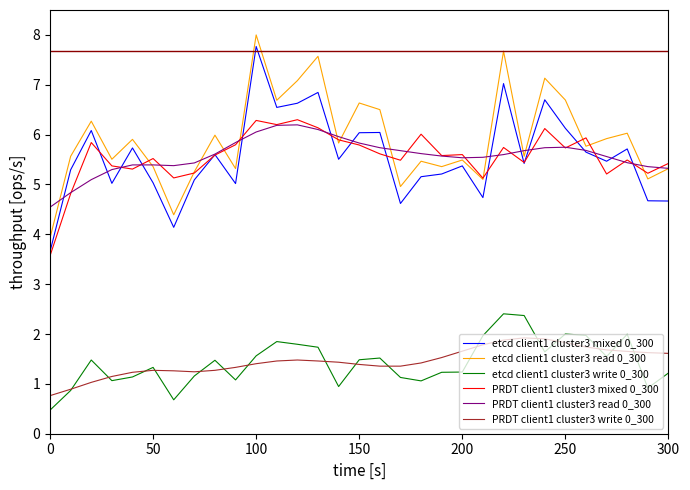

Which series has the largest total across all categories?

etcd client1 cluster3 read 0_300